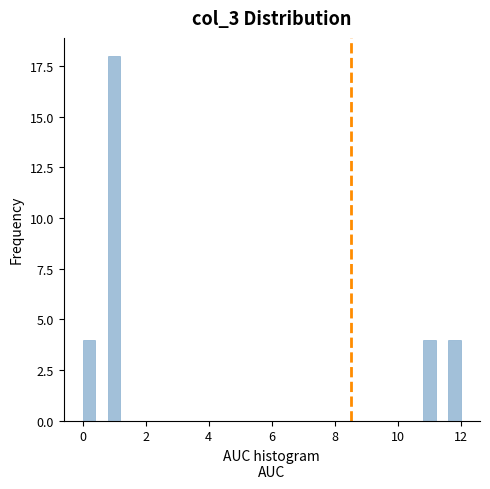

Read against the x-axis, roughly where is the centre of the tallest bar?

1.0